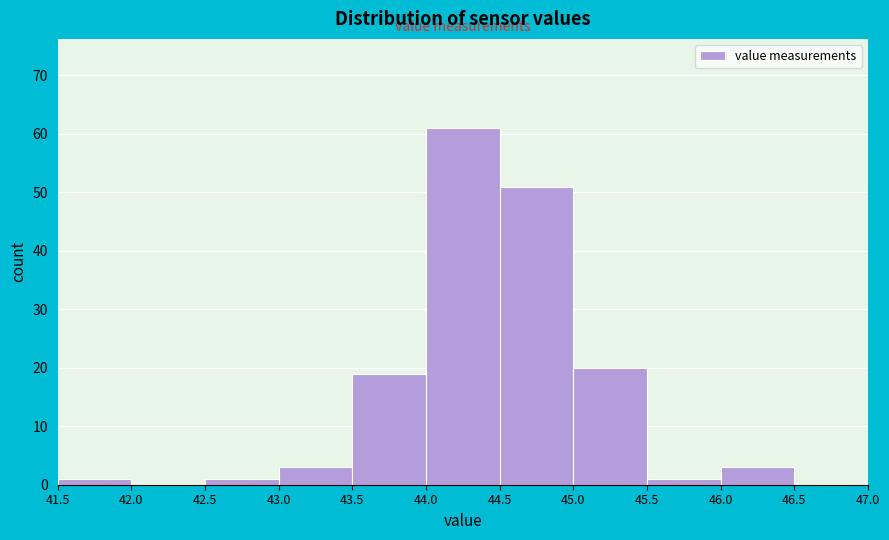

Reading left to right, list every bar in this chart as the range it spans on the x-axis followed by its height. The values are not printed on the chart, so give them approximately, as read against the axis.

41.5 to 42.0: 1
42.0 to 42.5: 0
42.5 to 43.0: 1
43.0 to 43.5: 3
43.5 to 44.0: 19
44.0 to 44.5: 61
44.5 to 45.0: 51
45.0 to 45.5: 20
45.5 to 46.0: 1
46.0 to 46.5: 3
46.5 to 47.0: 0